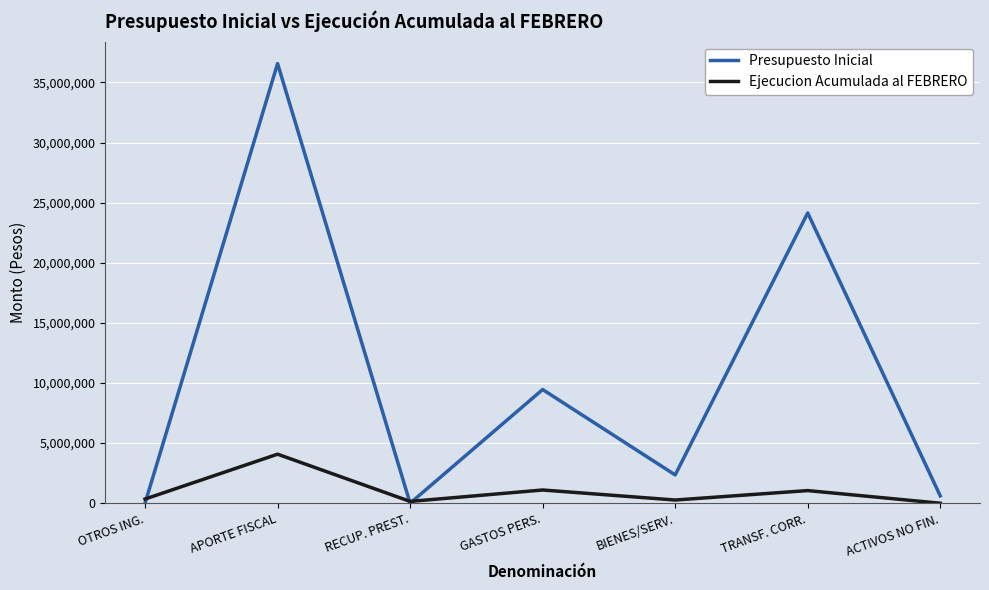

Which series has the widest spread of values?

Presupuesto Inicial